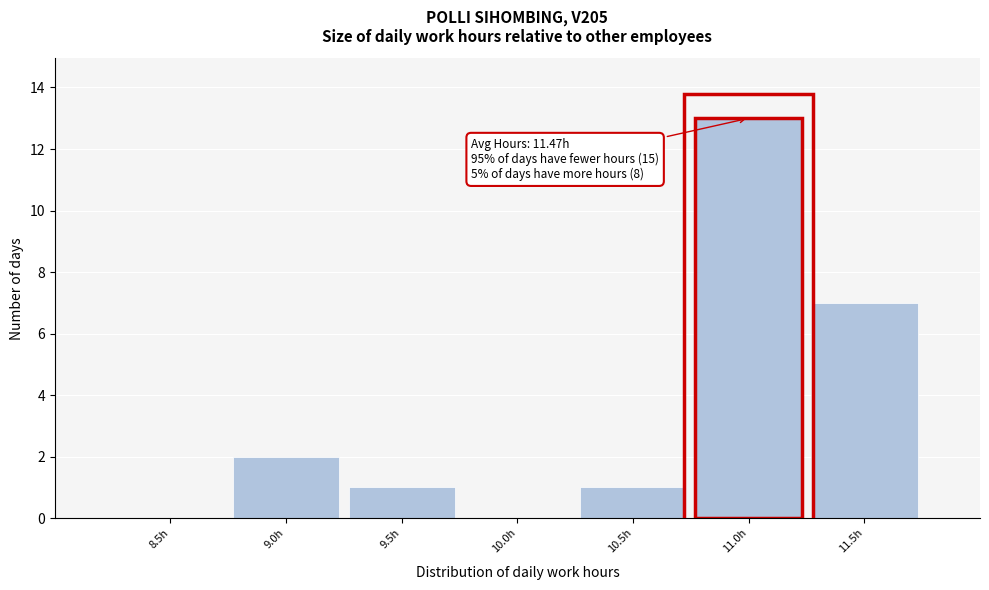

Reading left to right, transcribe all the data shown in this chart.

8.5h=0	9.0h=2	9.5h=1	10.0h=0	10.5h=1	11.0h=13	11.5h=7